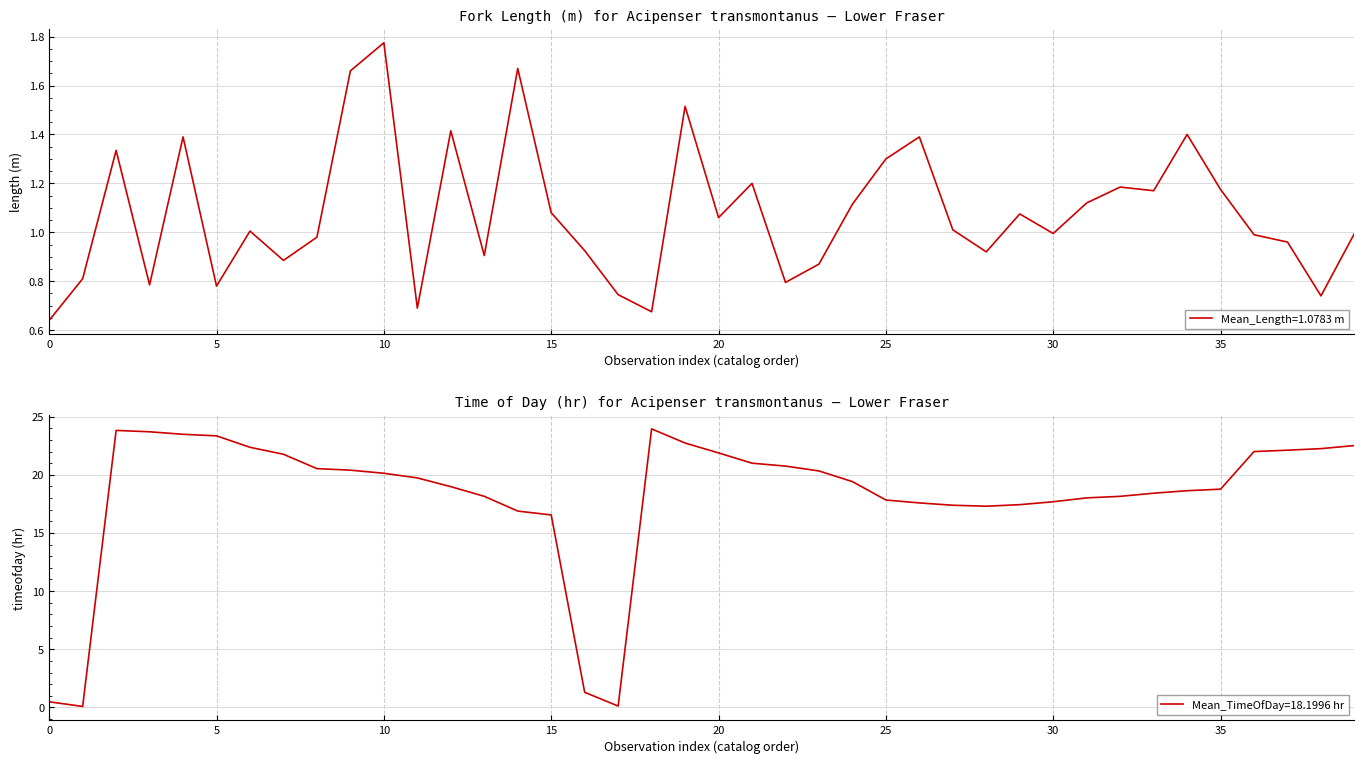

How many data points in timeofday are less than 19?

19